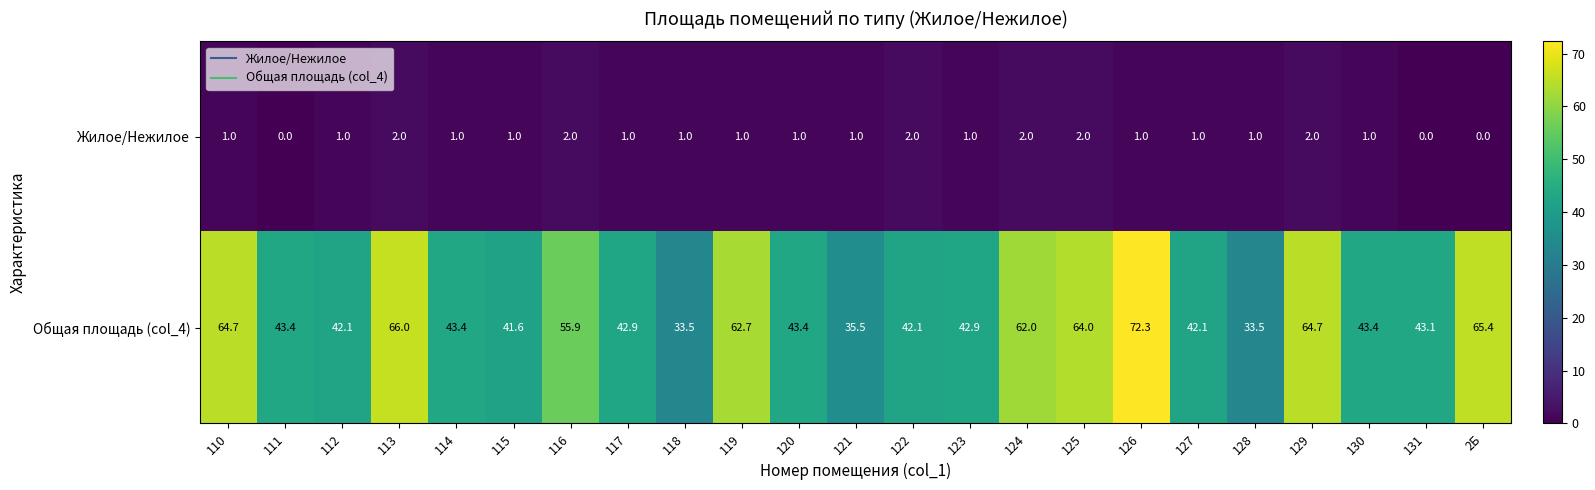

Is it true that Общая площадь (col_4) equals 24.3 at 115?

False